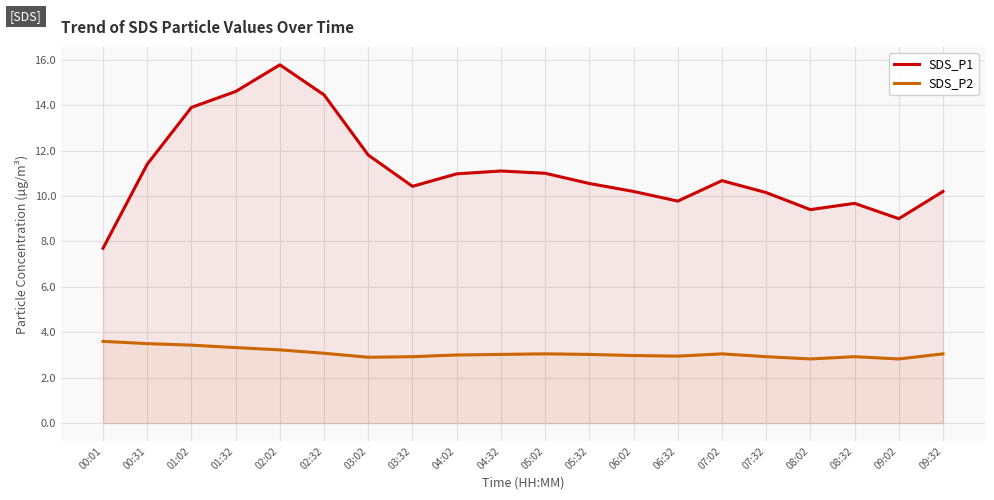

How many interior local peaks does the SDS_P2 series have?

3